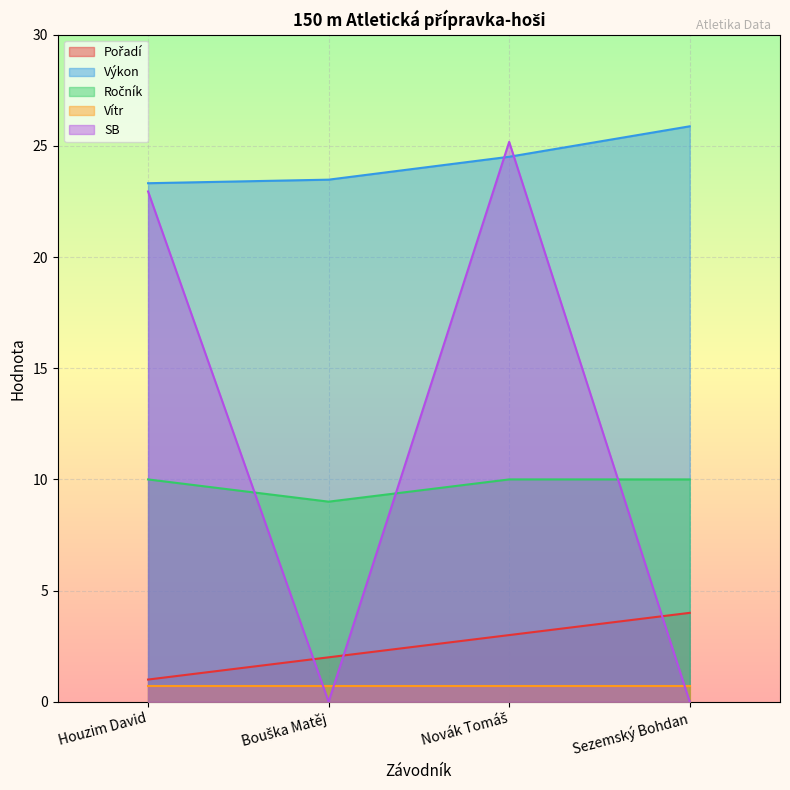

What is the difference between the maximum and minimum values in the SB series?

25.2